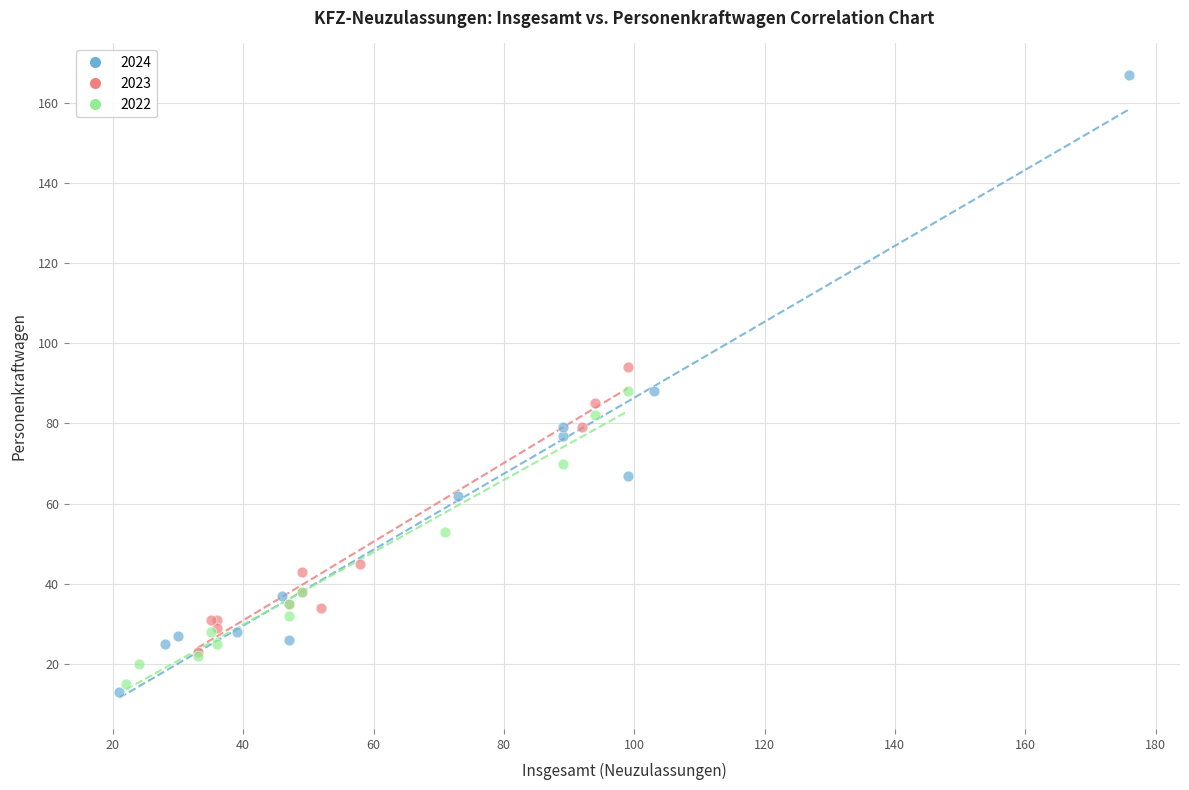

Which series has the largest Y range (max minus min)?

2024